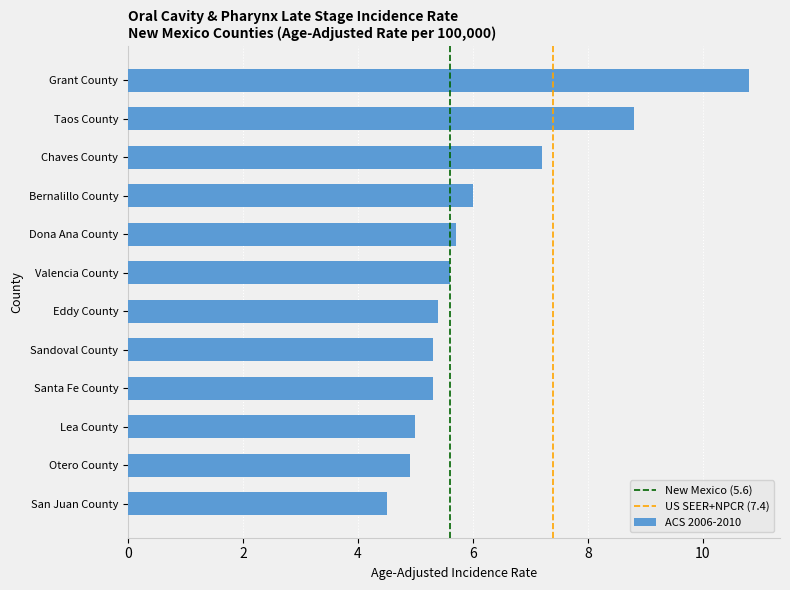

What is the change in value from Taos County to Santa Fe County?

-3.5